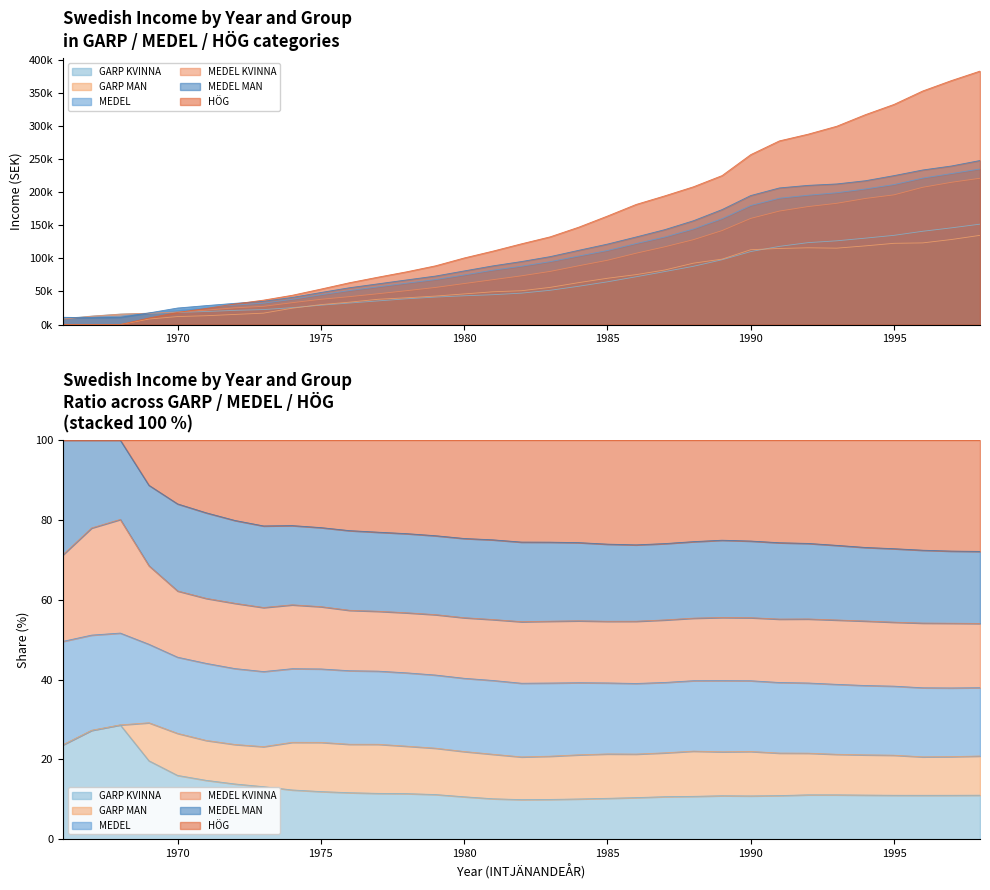

At which category does the chart reach its peak across all series?

1998